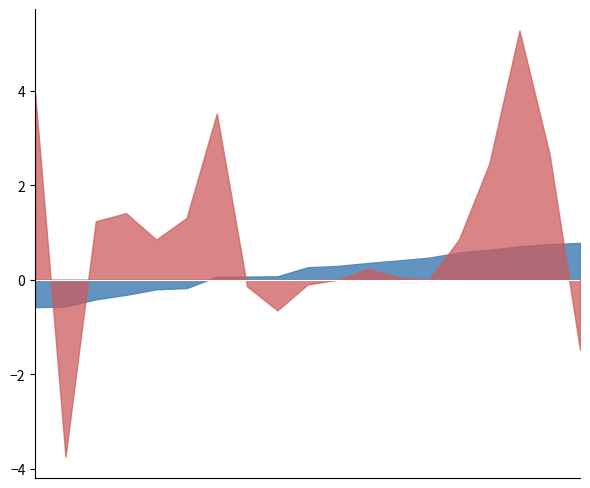

What is the smallest value displayed?

-3.7